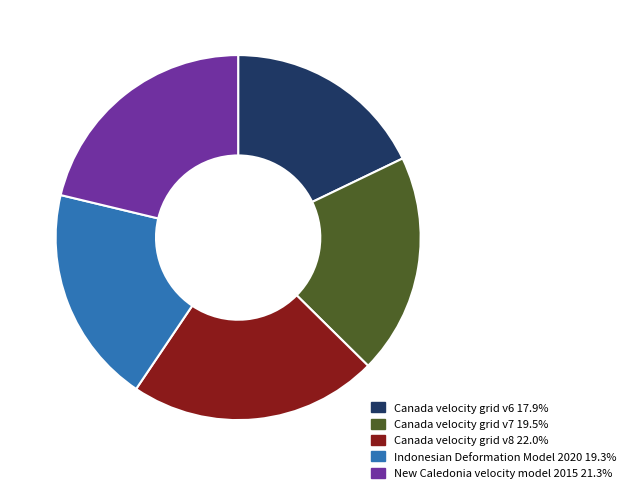

Count the number of slices in the pie.

5